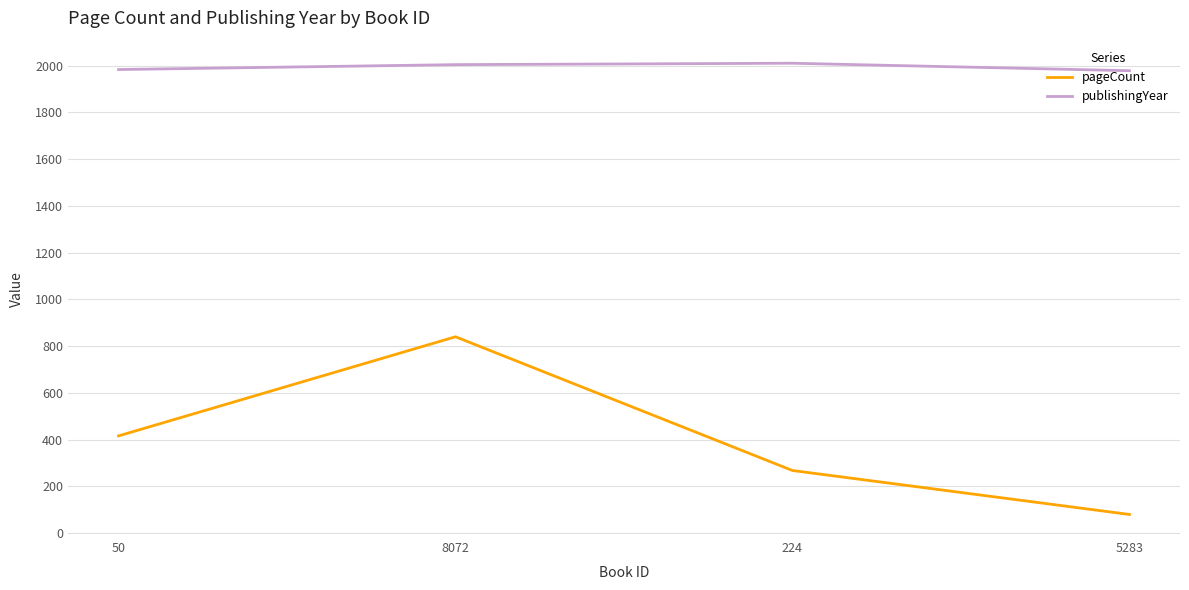

Which series changed the most between 224 and 5283?

pageCount